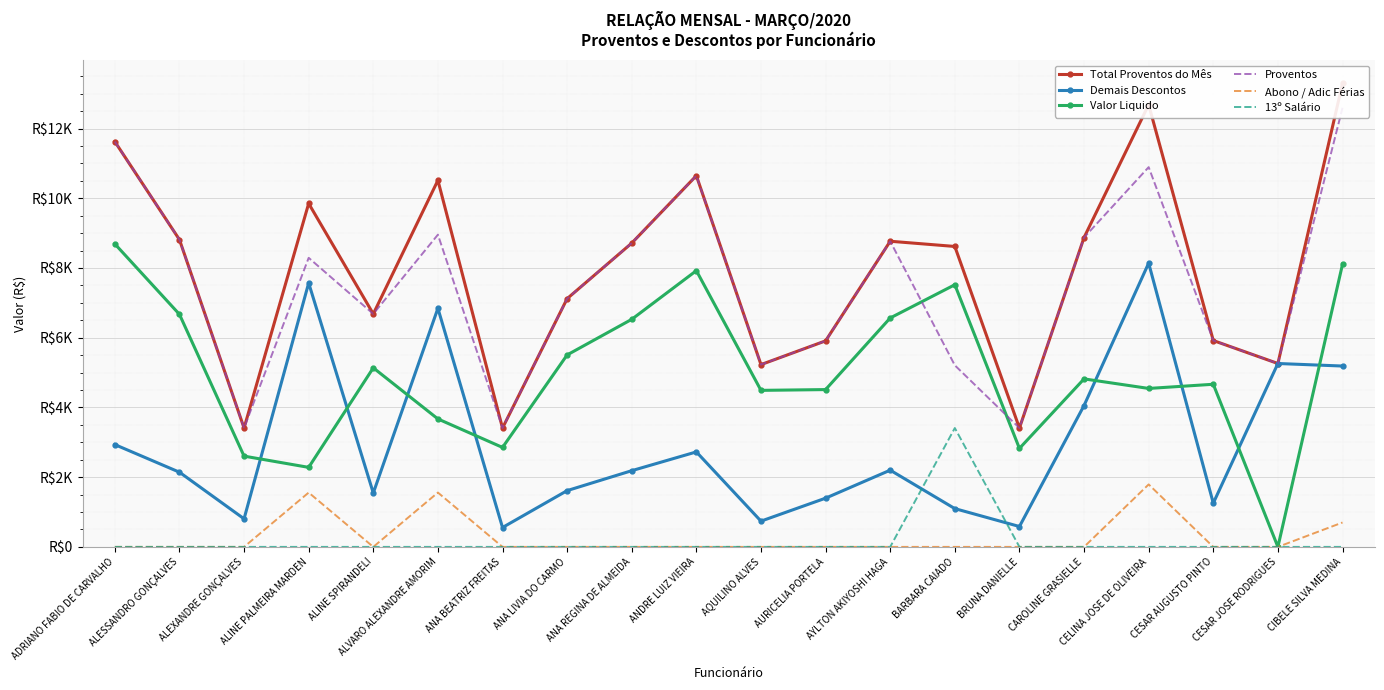

What are all the series names shown in the legend?

Total Proventos do Mês, Demais Descontos, Valor Liquido, Proventos, Abono / Adic Férias, 13º Salário